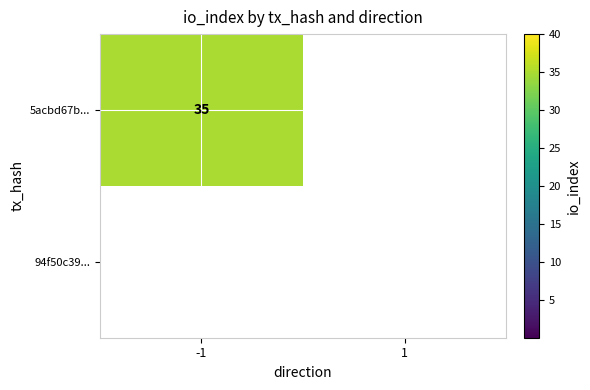

The value of 5acbd67b... at -1 is 7. True or false?

False